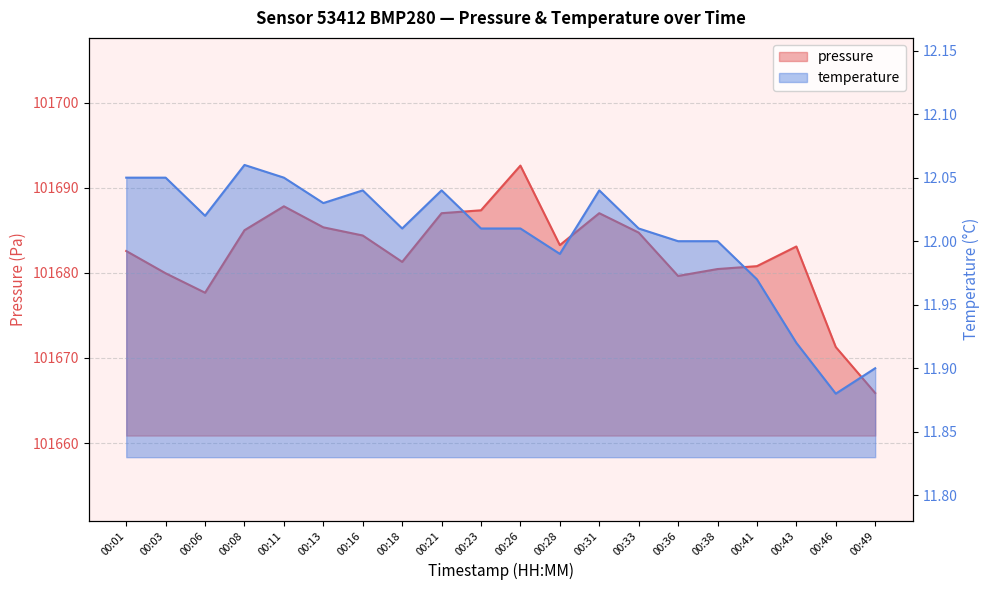

True or false: temperature and pressure intersect in this chart.

False